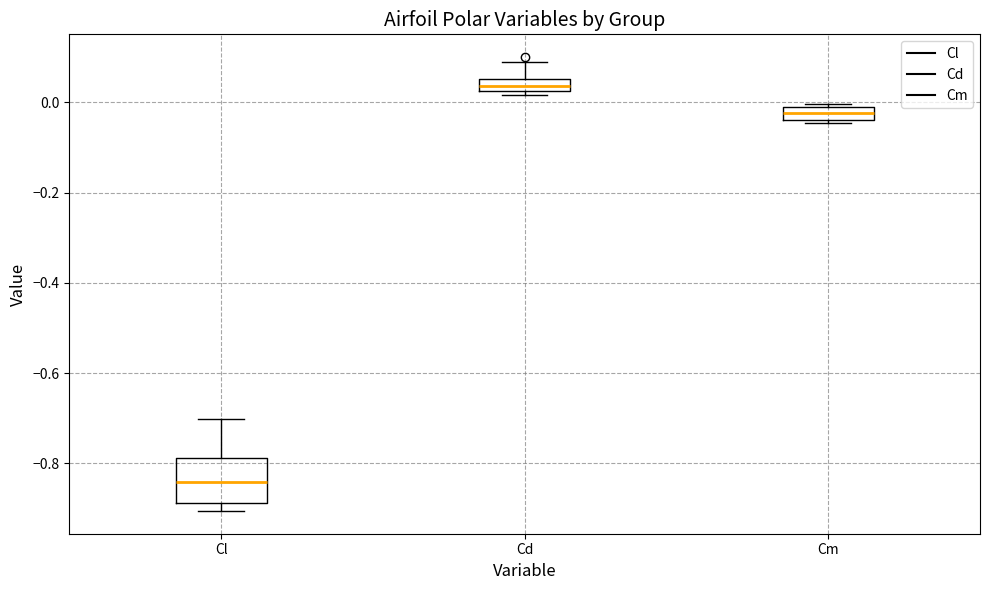

Which box is the tallest, from its lower edge to its upper edge?

Cl